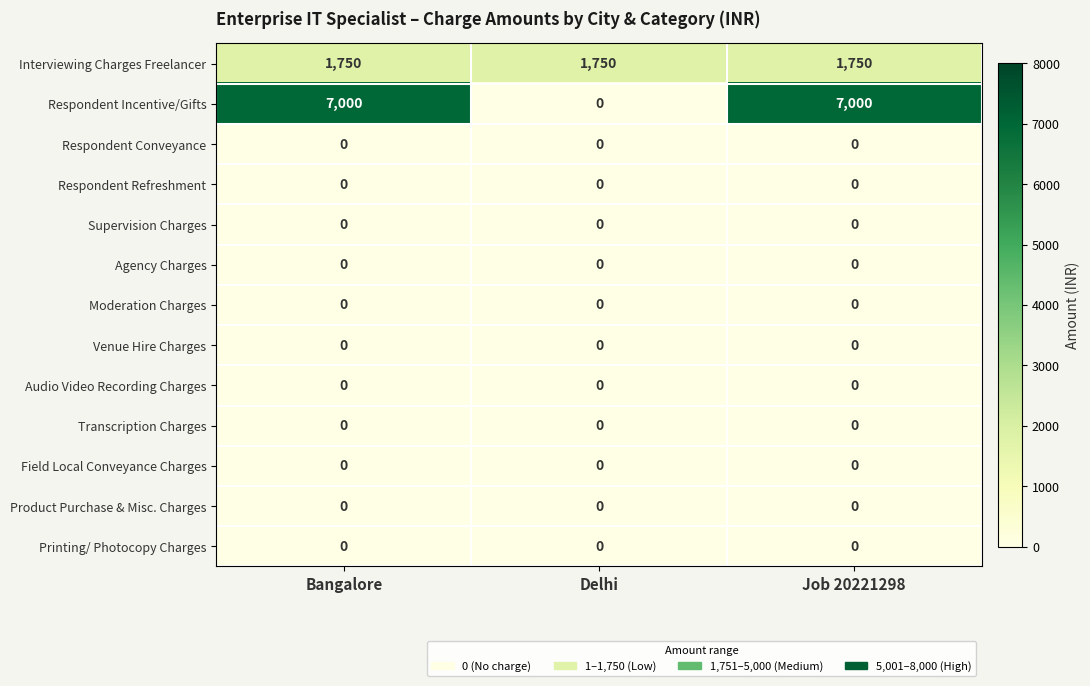

Which series has the largest total across all categories?

Respondent Incentive/Gifts